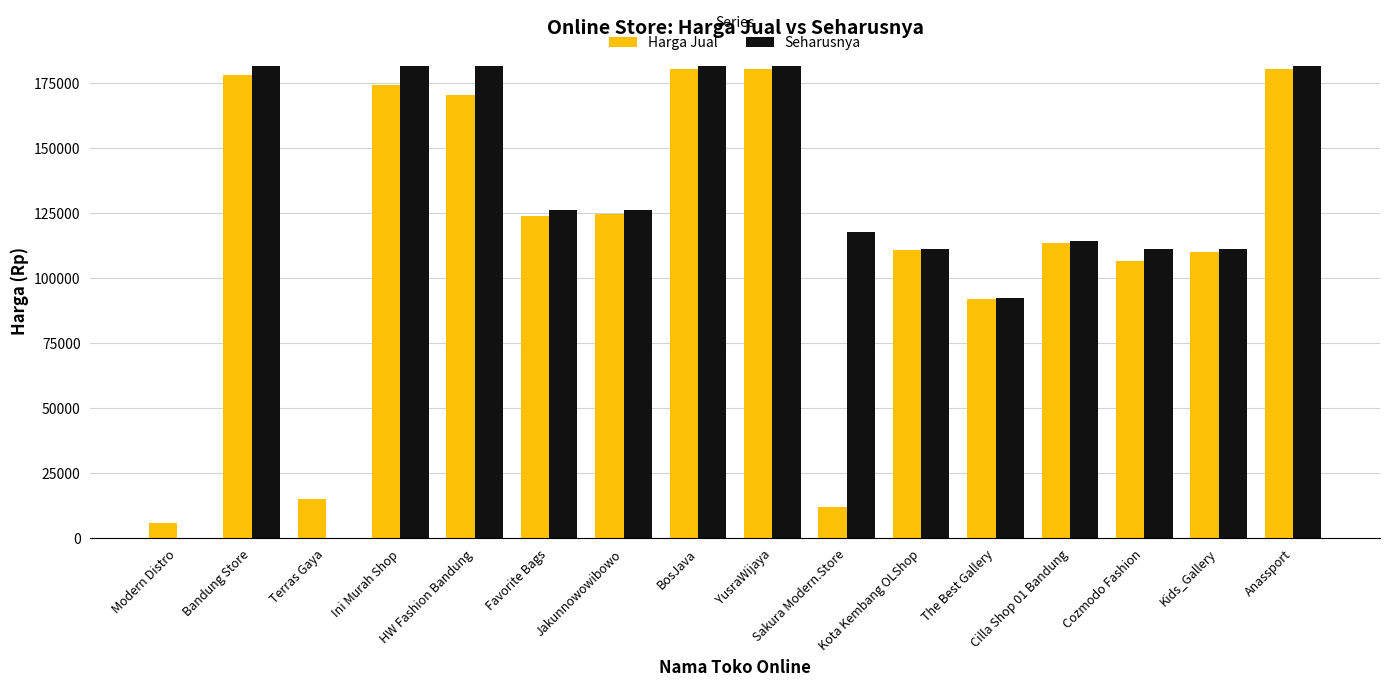

What is the greatest value displayed?

181600